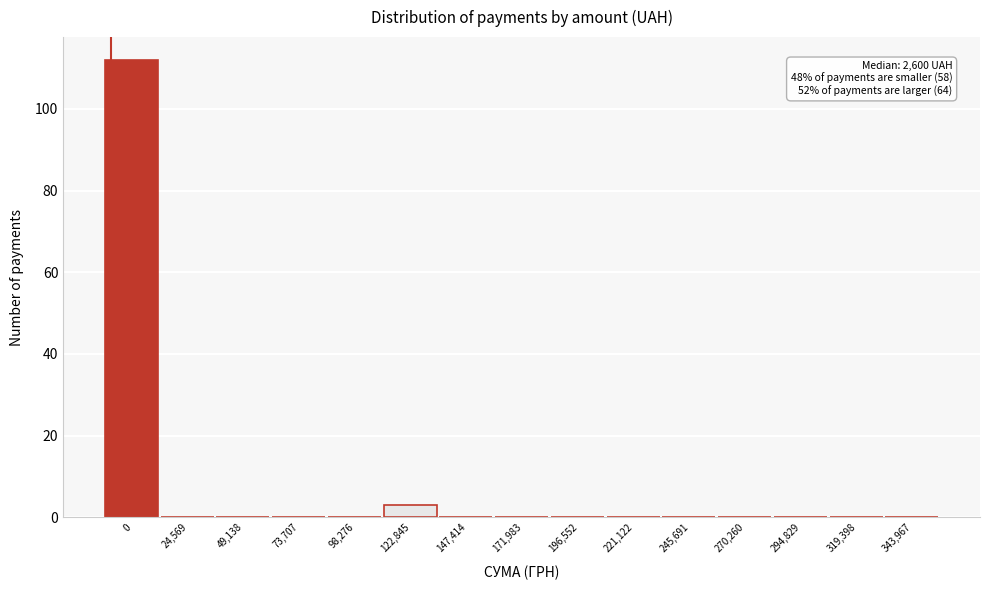

Reading right to left, transcribe all the data shown in this chart.

343,967=0	319,398=0	294,829=0	270,260=0	245,691=0	221,122=0	196,552=0	171,983=0	147,414=0	122,845=3	98,276=0	73,707=0	49,138=0	24,569=0	0=112